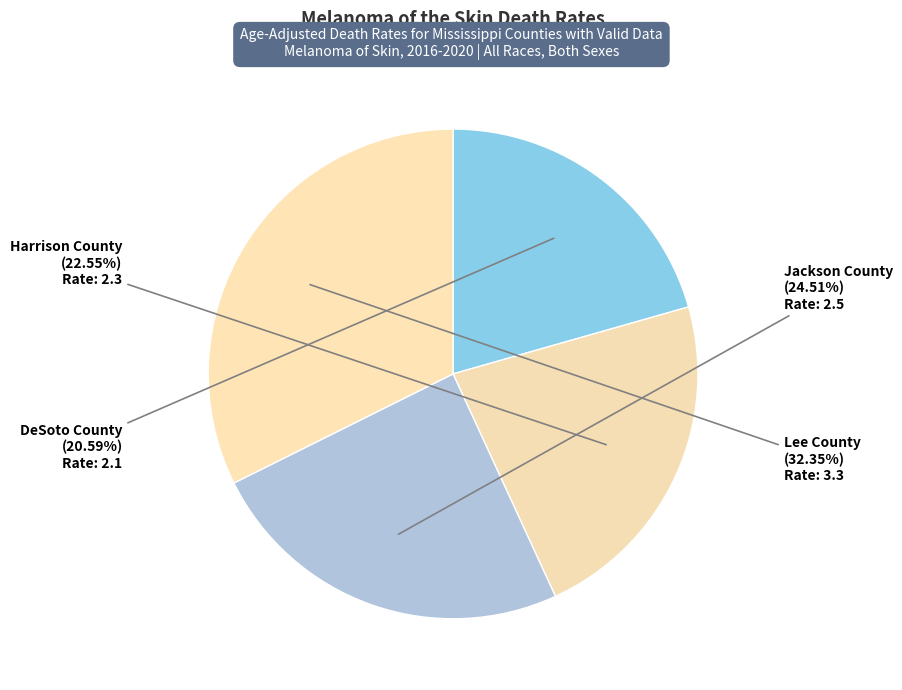

Which slice is the smallest?

DeSoto County